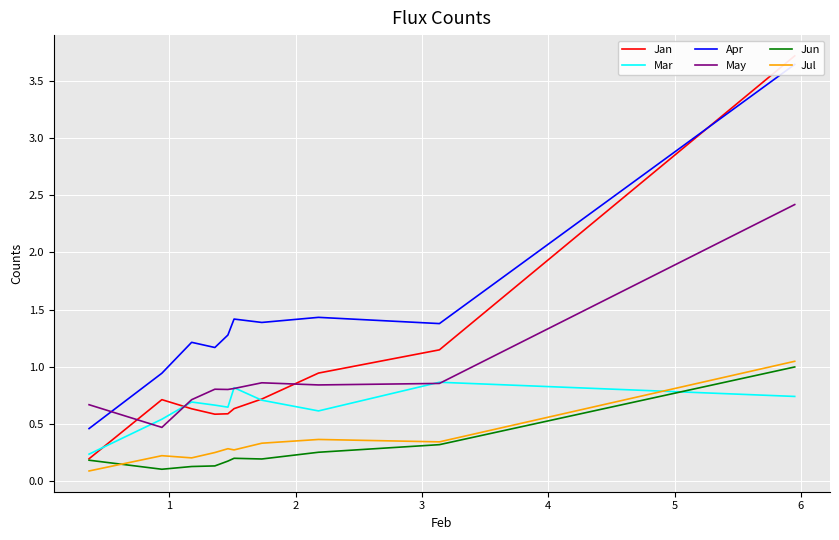

What is the minimum value shown in the chart?

0.1